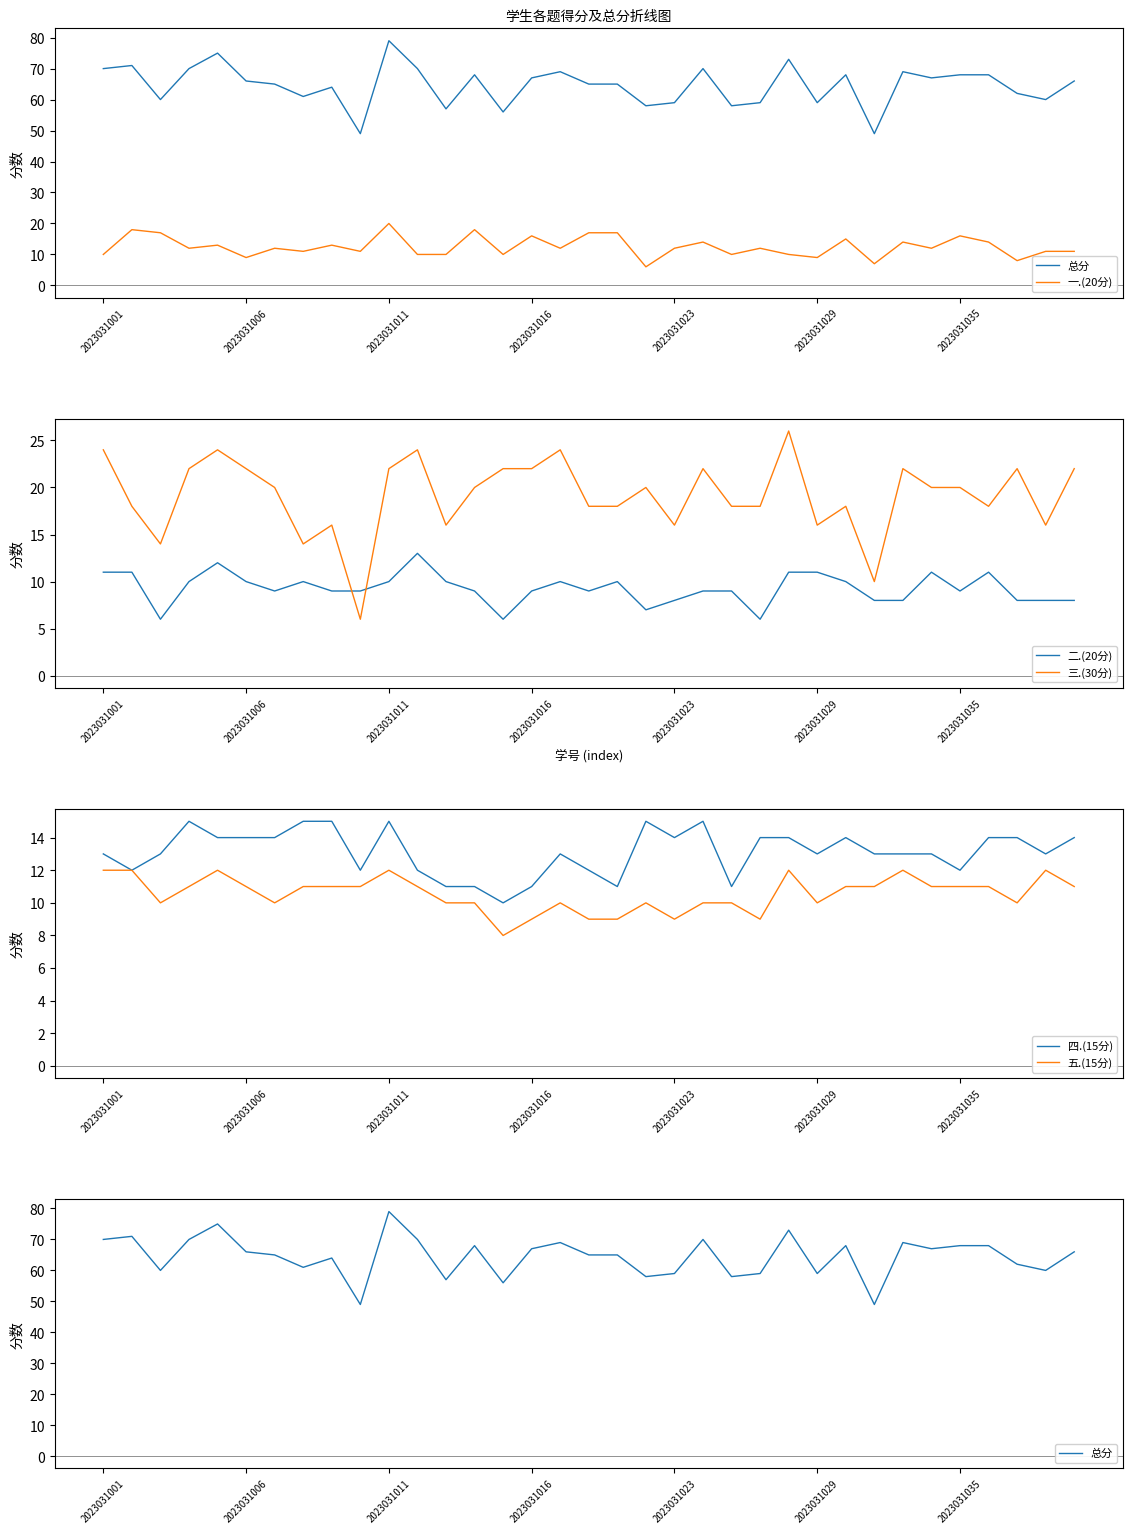

How many lines are shown in the chart?

6